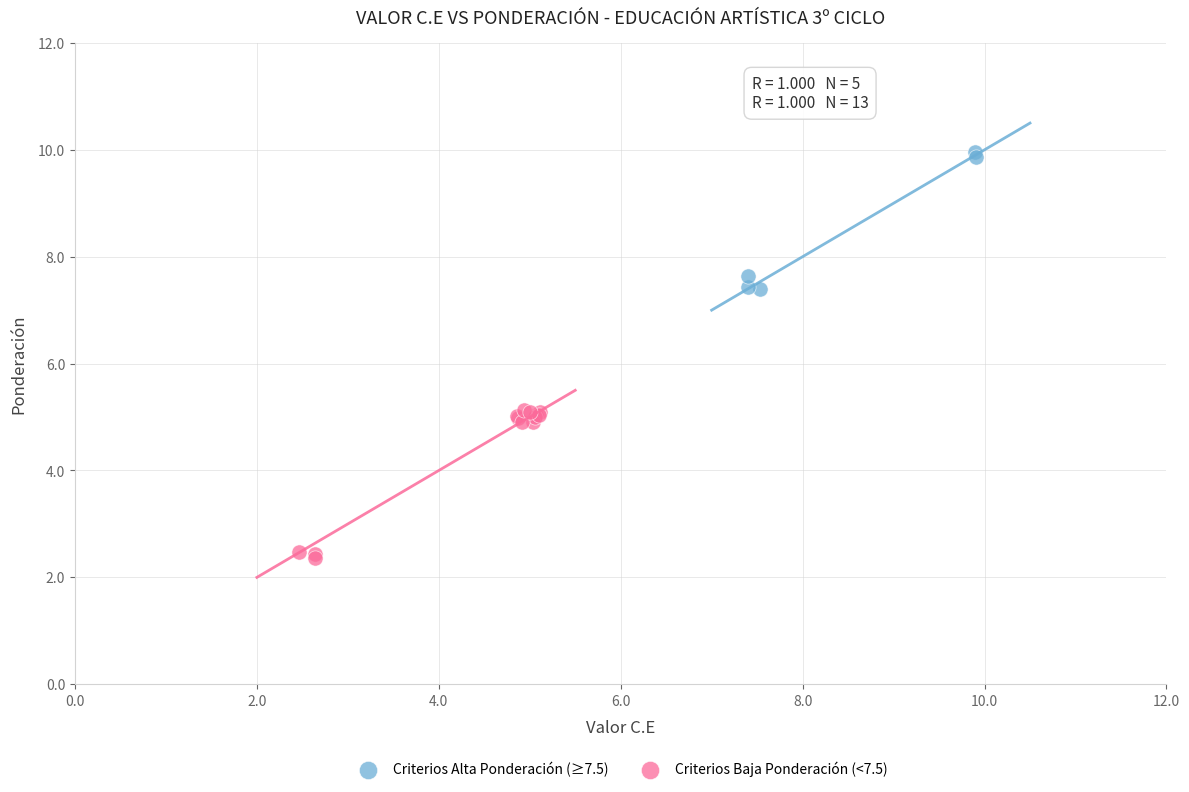

Which series contains the lowest Y value?

Criterios Baja Ponderación (<7.5)